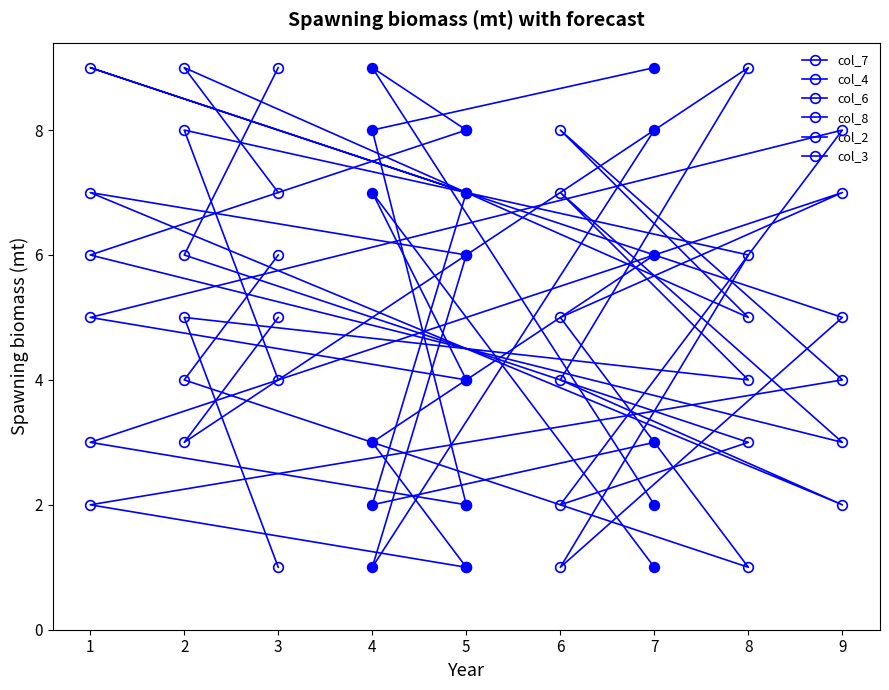

Rank the categories by col_4 value from lowest to highest.

9, 2, 6, 3, 5, 1, 8